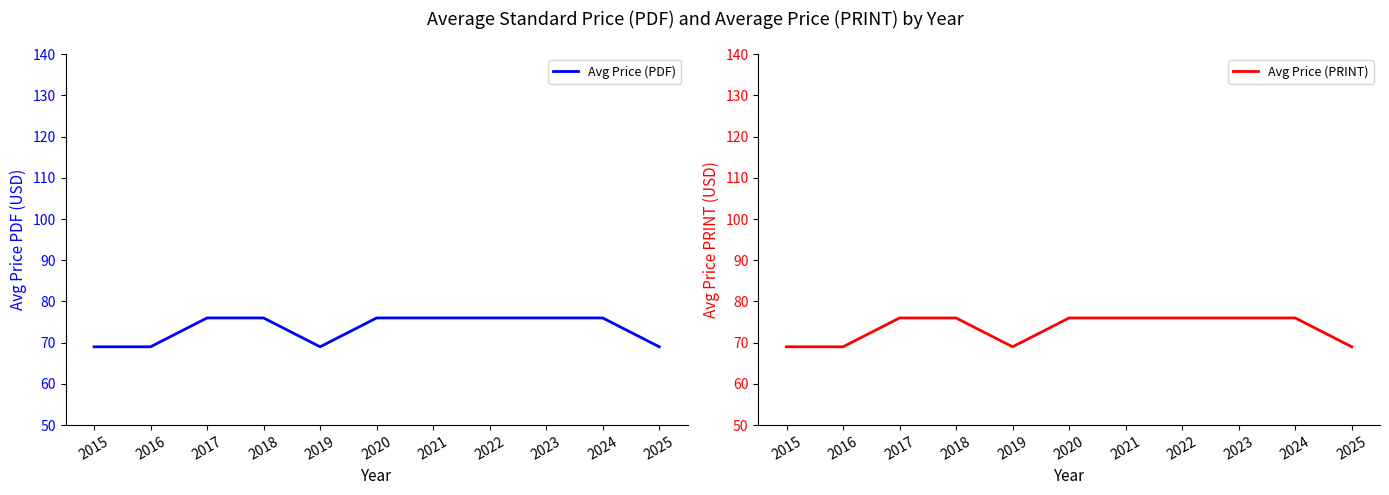

What is the maximum value for Avg Price (PRINT)?

76